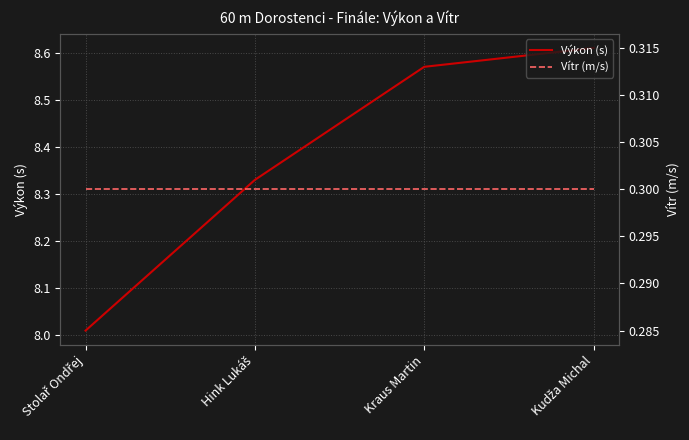

What is the sum of all Výkon (s) values?

33.5